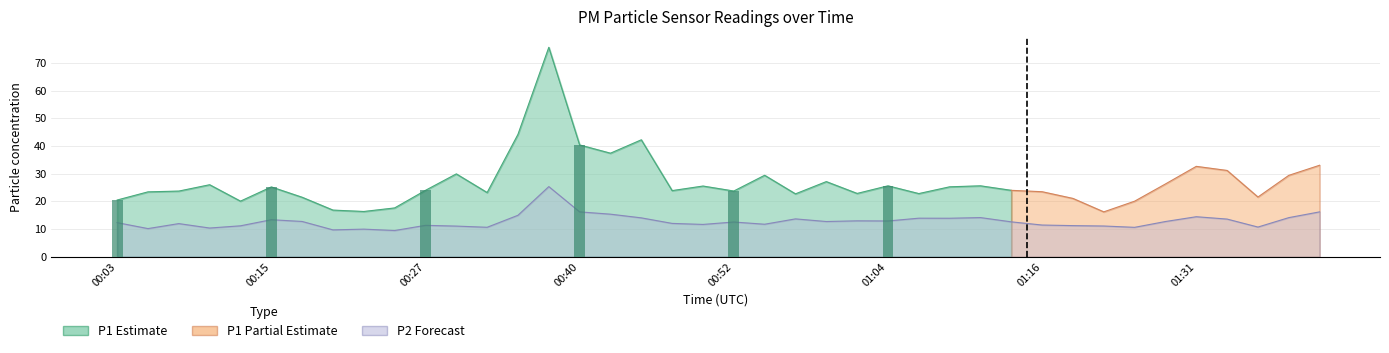

What is the maximum value shown in the chart?

25.4